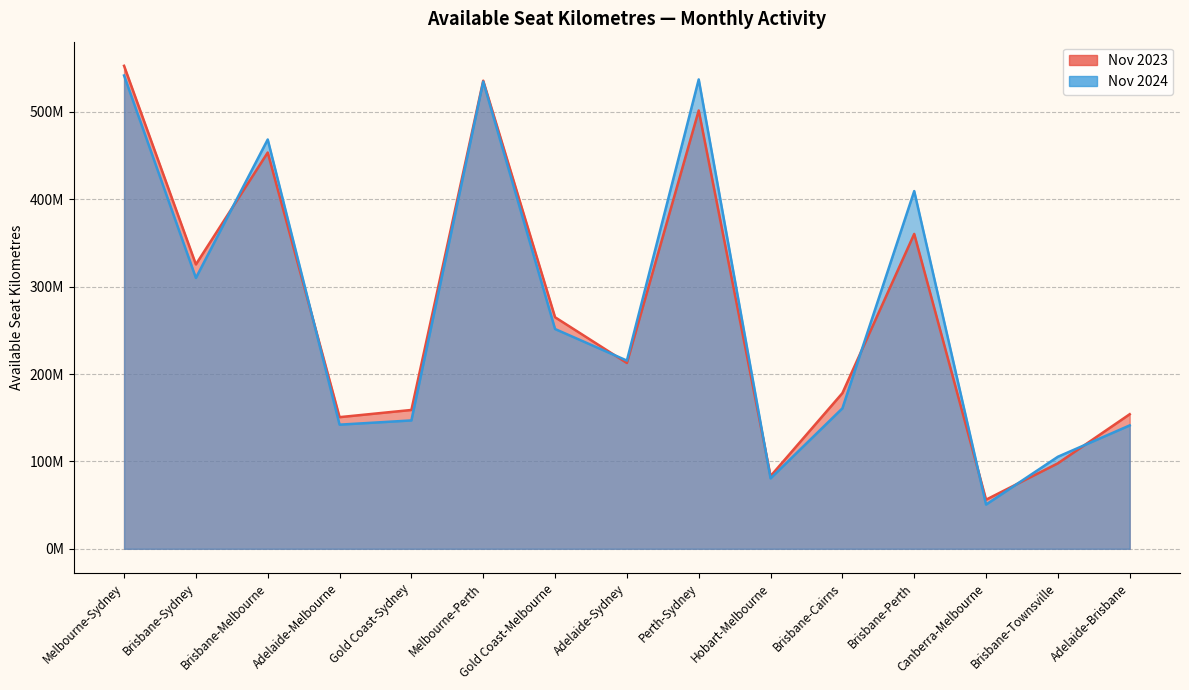

Reading left to right, extract all data points from this chart.

2023-11-01: 552705030	325445094	453490018	150658115	158892200	535668936	264992878	212635569	501601444	83206902	178153716	360346815	56220460	97854888	154015388
2024-11-01: 541640143	309973956	468398640	142074708	146905840	534632538	251508061	215390856	537131040	80603268	160746742	409351755	50645790	105358664	141230784